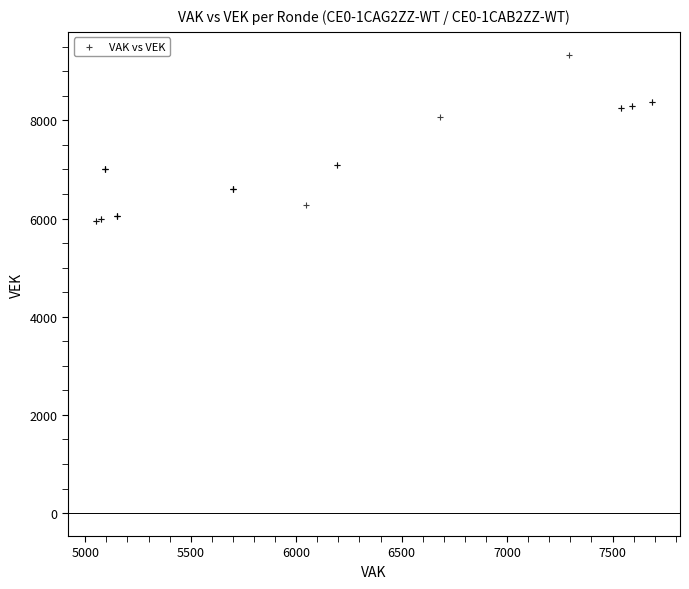

What Y value in the scatter plot is closest to 7648?

8079